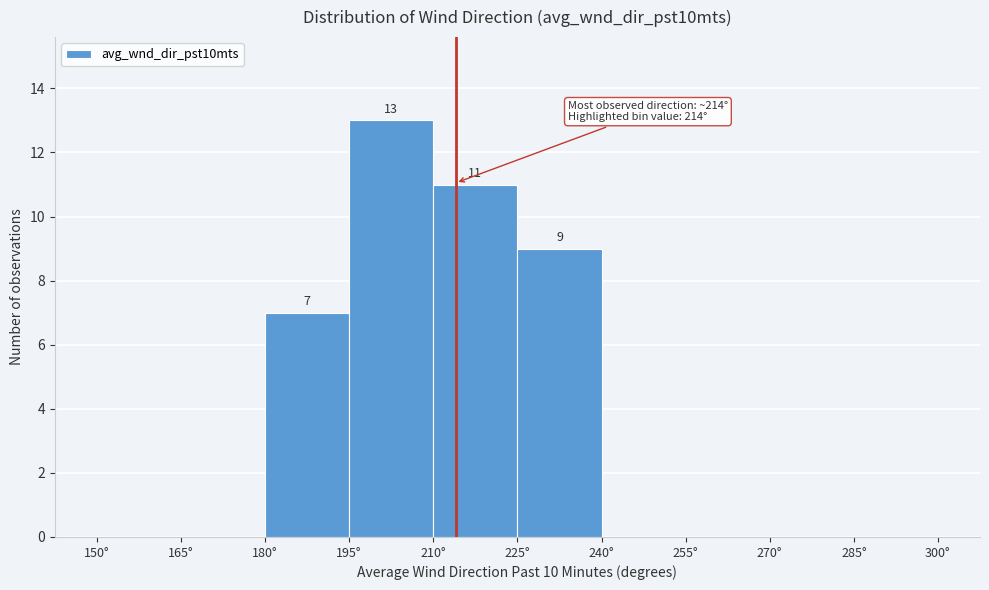

Which range on the x-axis has the tallest bar?

195 to 210